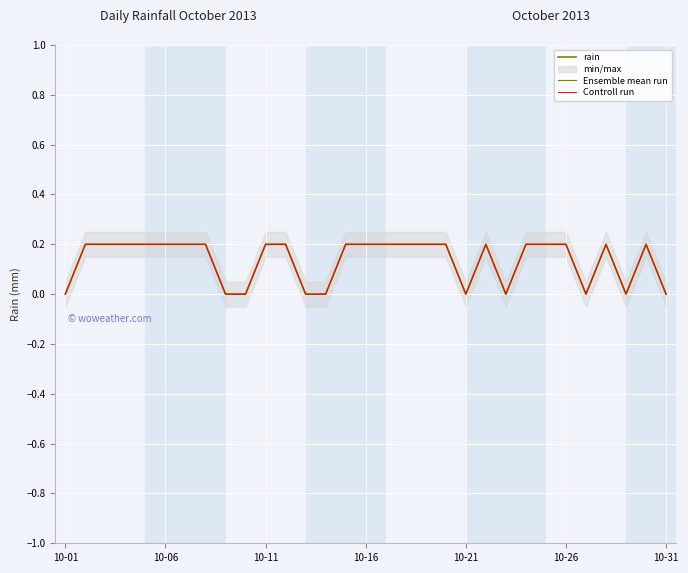

True or false: rain and Ensemble mean run cross at least once.

False